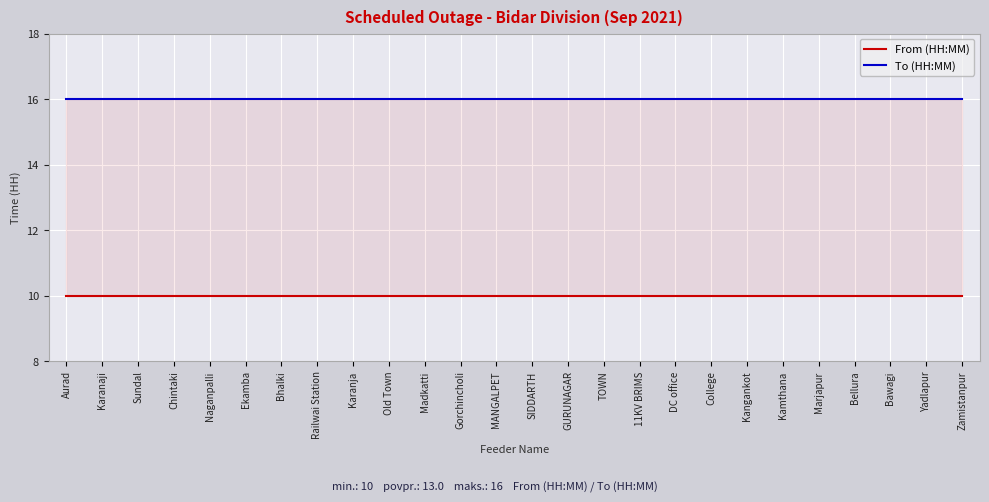

Between Karanja and Kangankot, which series saw the biggest shift?

From (HH:MM)